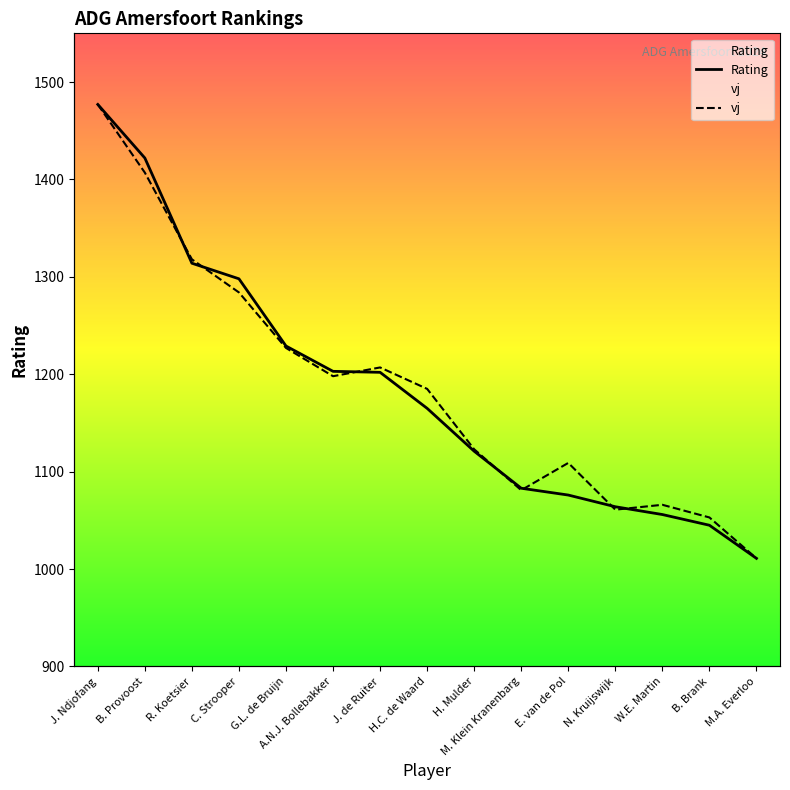

Which has a higher value, N. Kruijswijk or B. Provoost?

B. Provoost